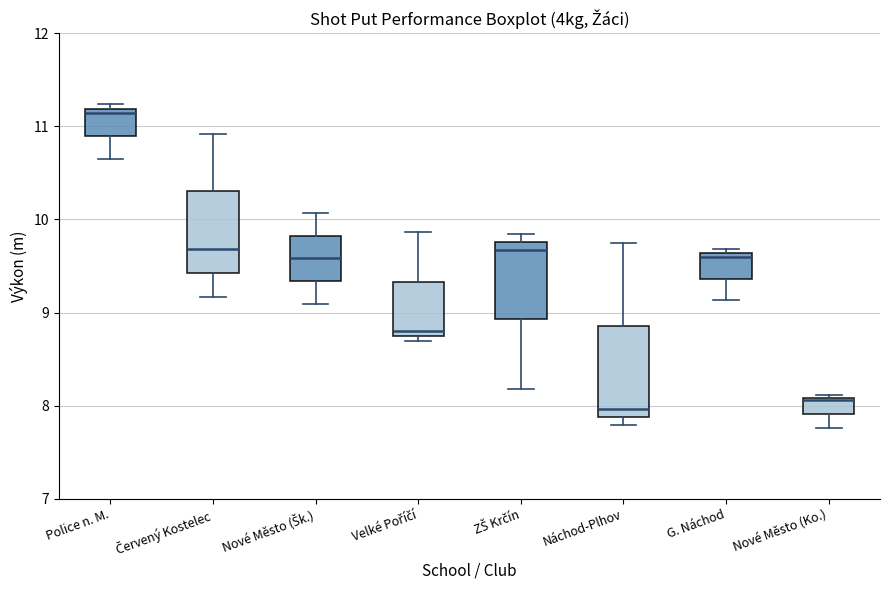

Where does the upper whisker of the box for Náchod-Plhov end on the y-axis? The values are not printed on the chart, so give them approximately, as read against the axis.

9.8